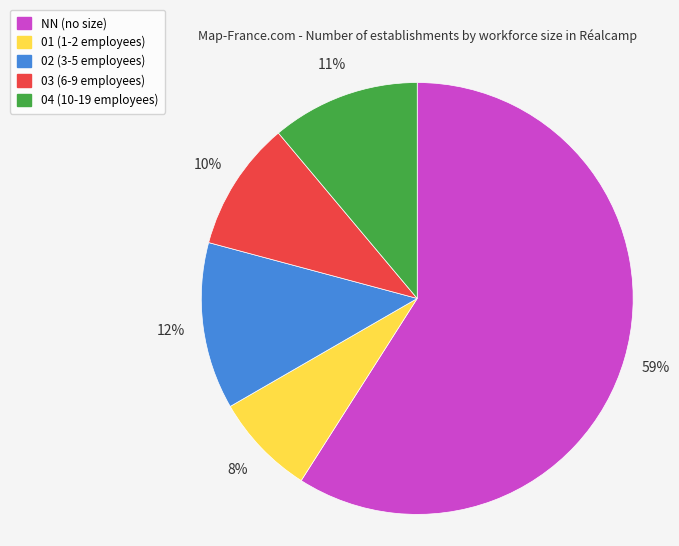

To the nearest percent, what portion does NN represent?

59%